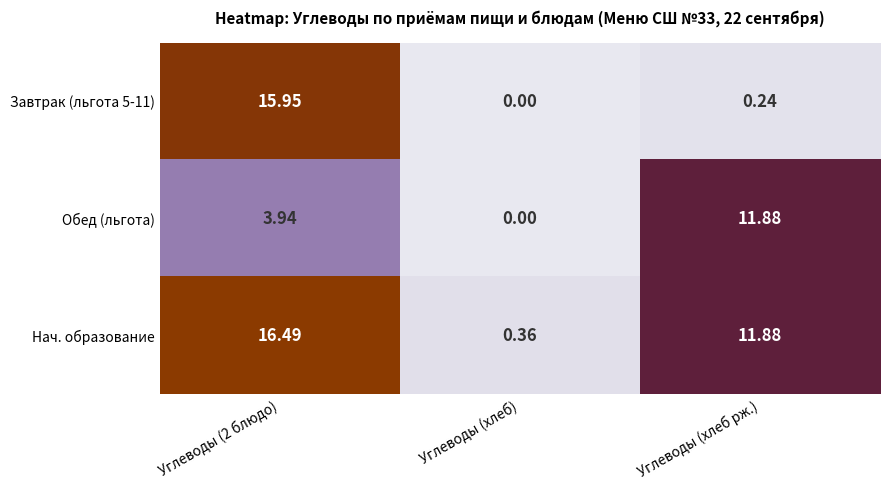

What is the maximum value shown in the chart?

16.5